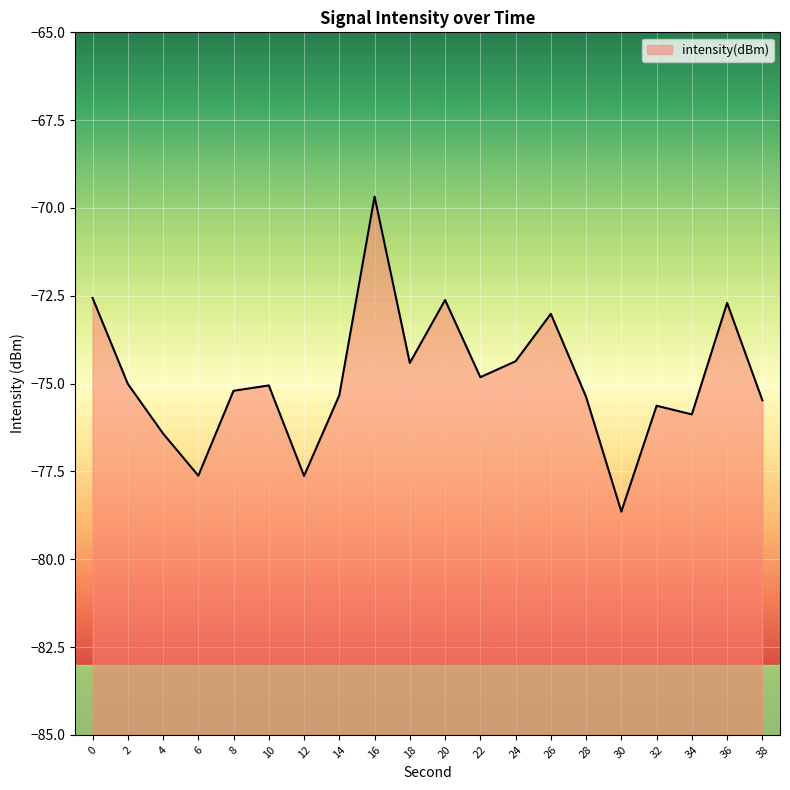

Reading left to right, transcribe all the data shown in this chart.

0=-72.6	2=-75.0	4=-76.4	6=-77.6	8=-75.2	10=-75.1	12=-77.6	14=-75.3	16=-69.7	18=-74.4	20=-72.6	22=-74.8	24=-74.4	26=-73.0	28=-75.4	30=-78.6	32=-75.6	34=-75.9	36=-72.7	38=-75.5